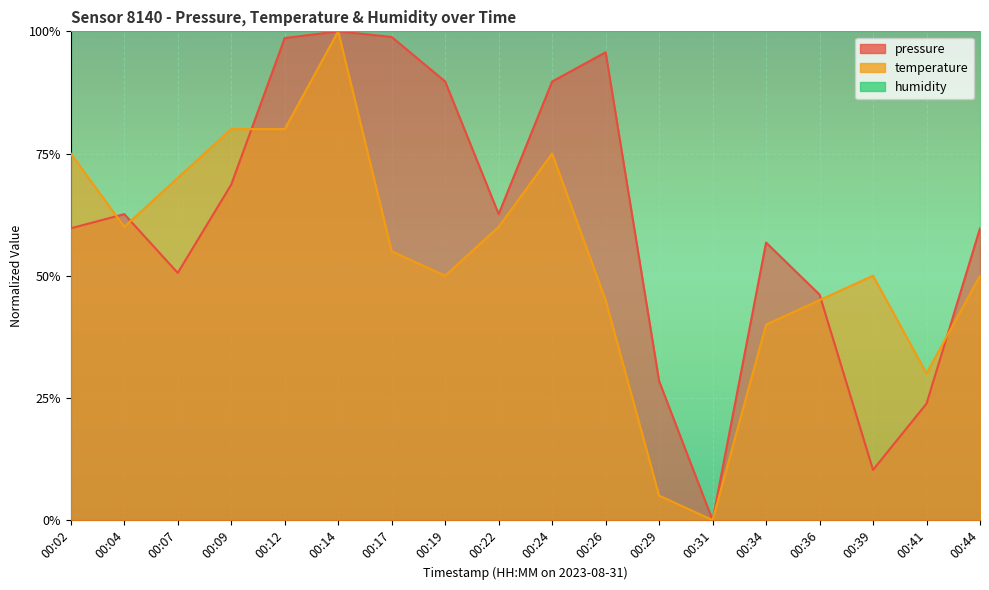

How many values in temperature are above zero?

17